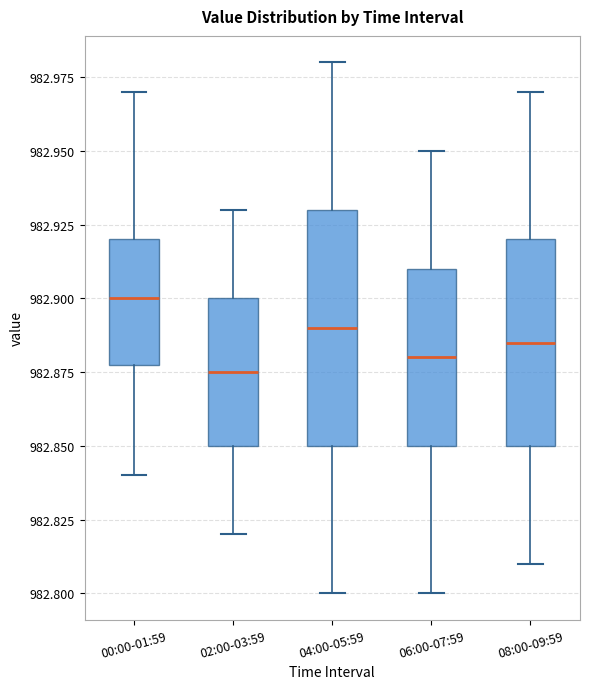

Which box is the tallest, from its lower edge to its upper edge?

04:00-05:59